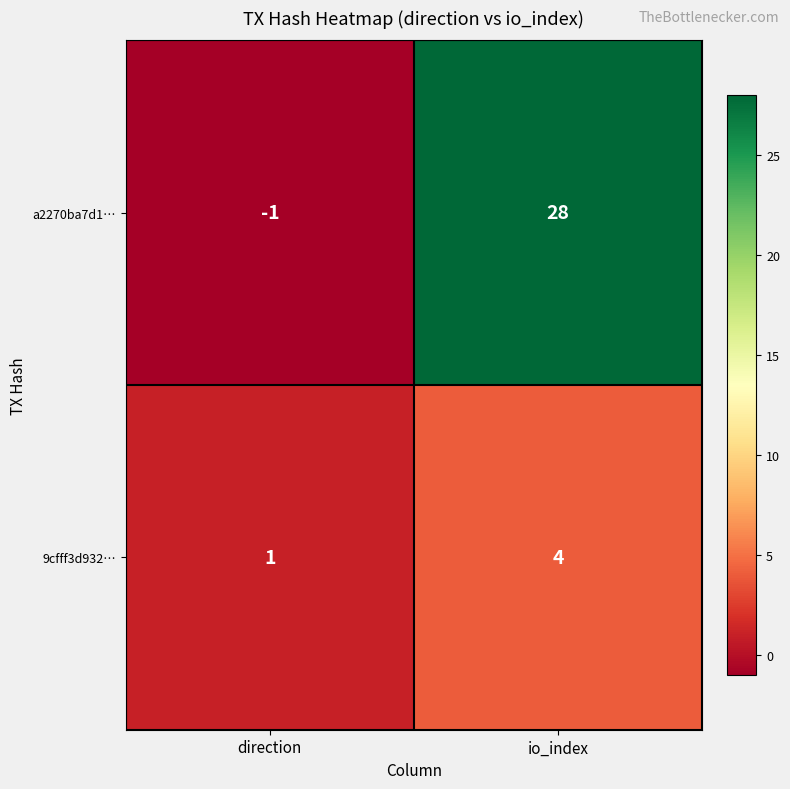

The value of a2270ba7d1… at direction is -2. True or false?

False